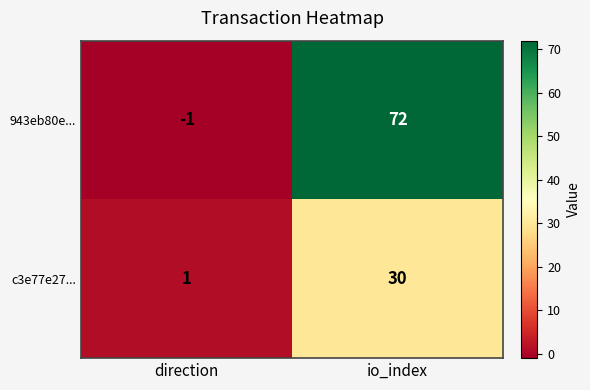

Between direction and io_index, which series saw the biggest shift?

943eb80e...